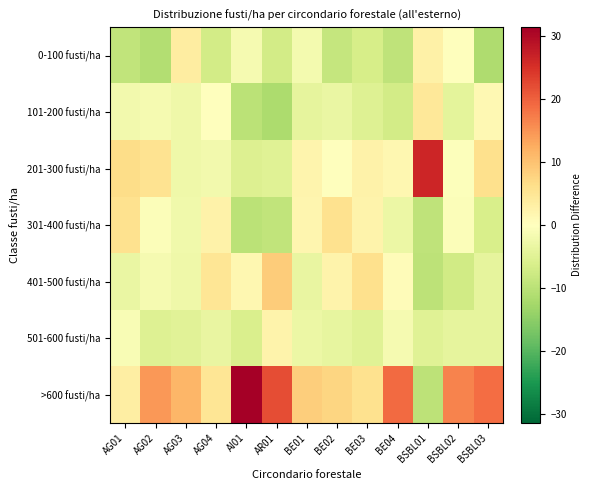

Count the number of data series in this chart.

7